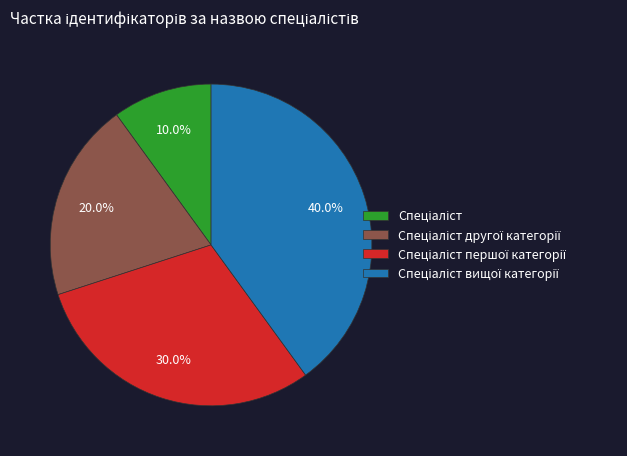

Is there a majority slice in this chart?

No